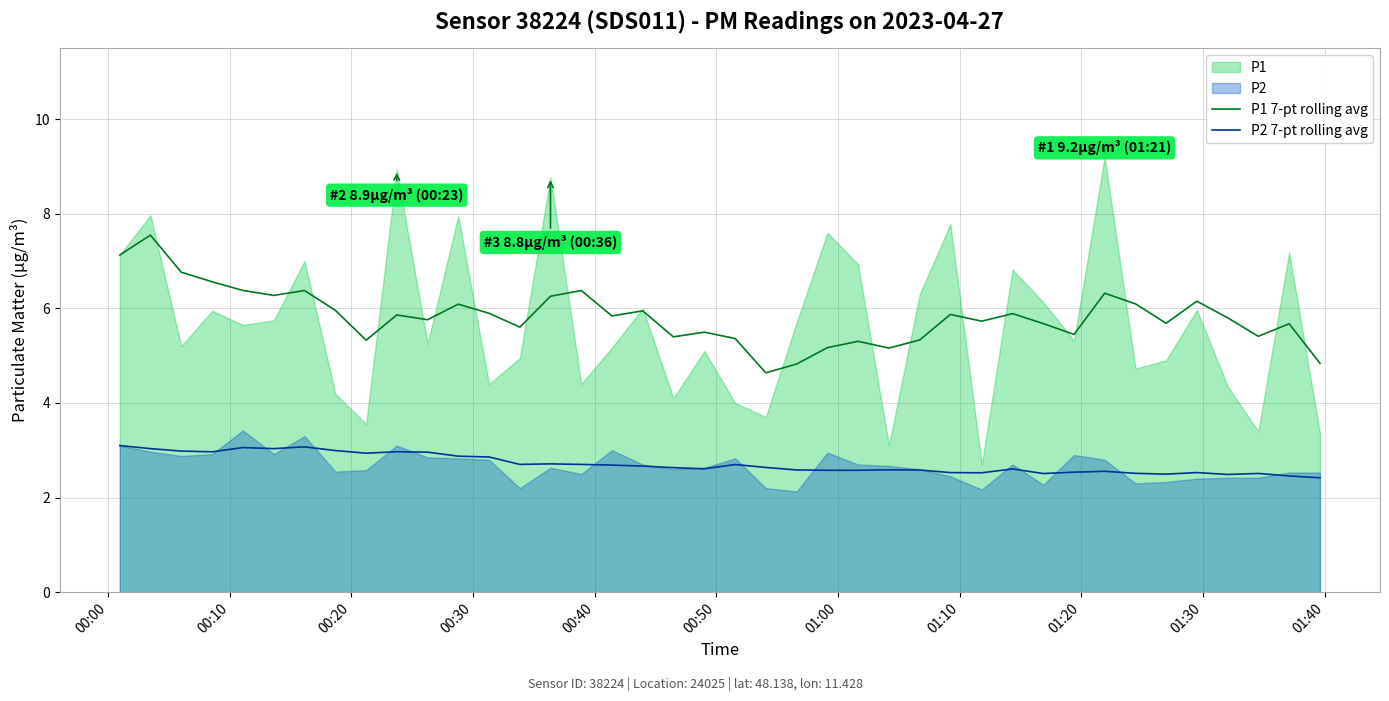

True or false: P1 7-pt rolling avg and P2 7-pt rolling avg intersect in this chart.

False